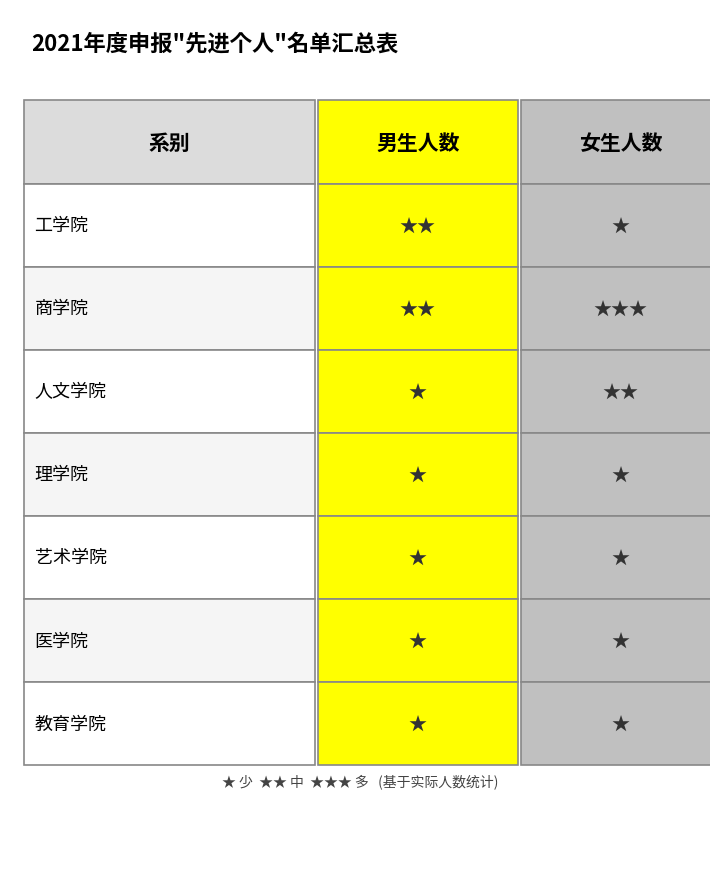

Which series has the largest total across all categories?

商学院